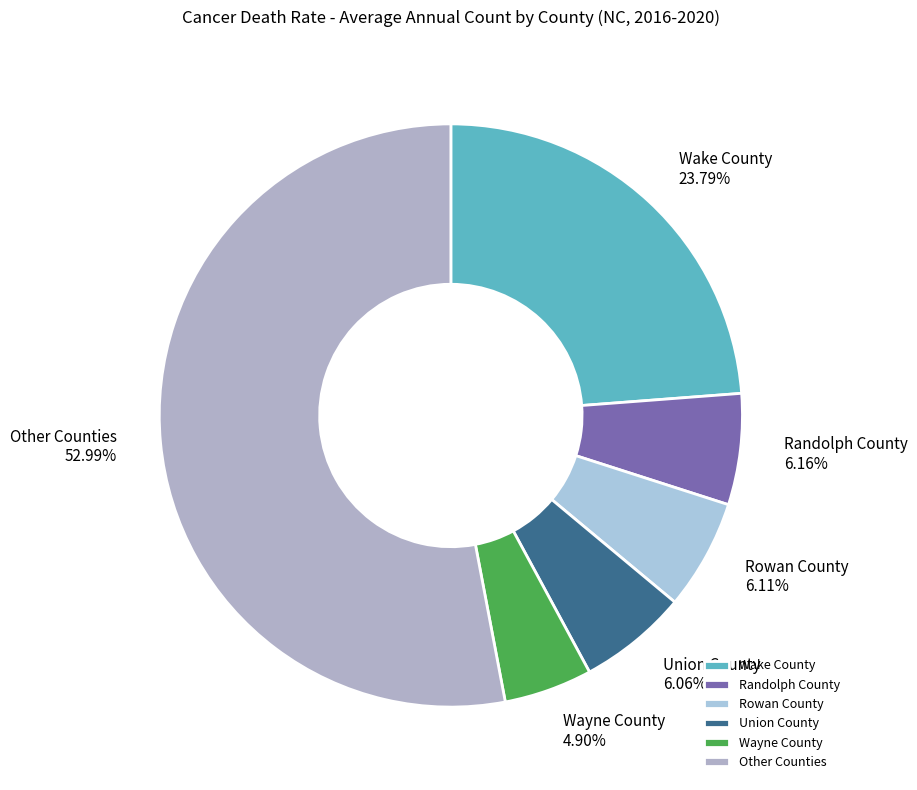

To the nearest percent, what percentage of the pie is Union County?

6%